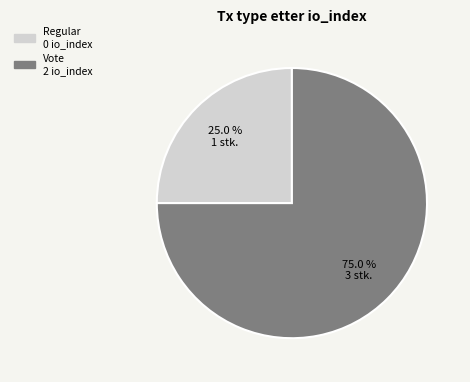

To the nearest percent, what is the difference between the Vote and Regular slice percentages?

50%